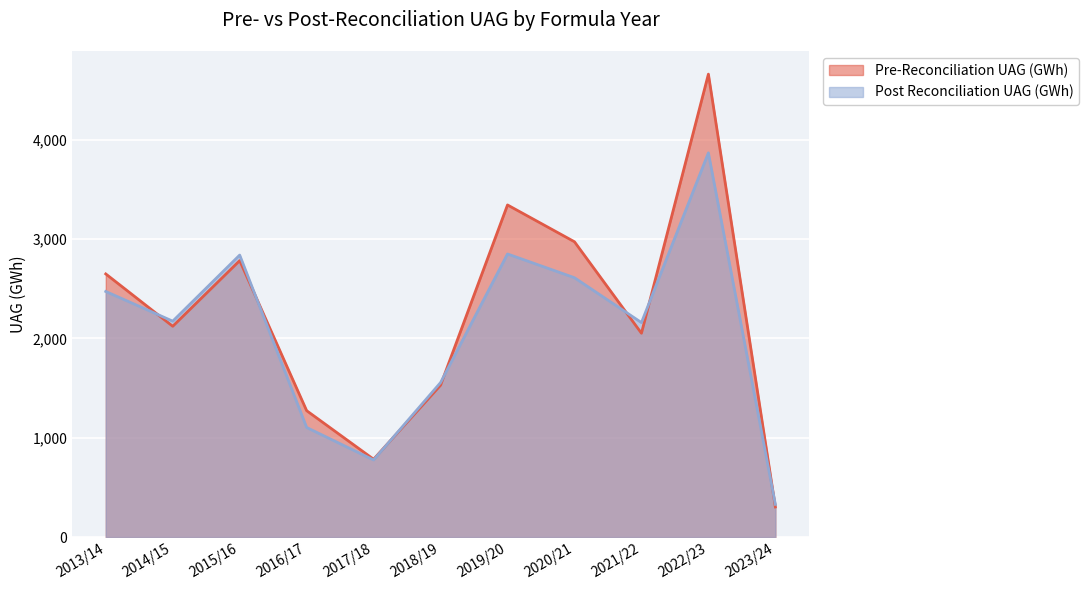

Reading right to left, transcribe all the data shown in this chart.

Pre-Reconciliation UAG (GWh): 302.4	4658.9	2051.1	2971.6	3342.2	1528.4	782.7	1271.7	2782.2	2121.3	2648.0
Post Reconciliation UAG (GWh): 328.7	3866.6	2158.3	2609.7	2848.9	1554.6	775.5	1102.6	2837.8	2172.6	2471.5